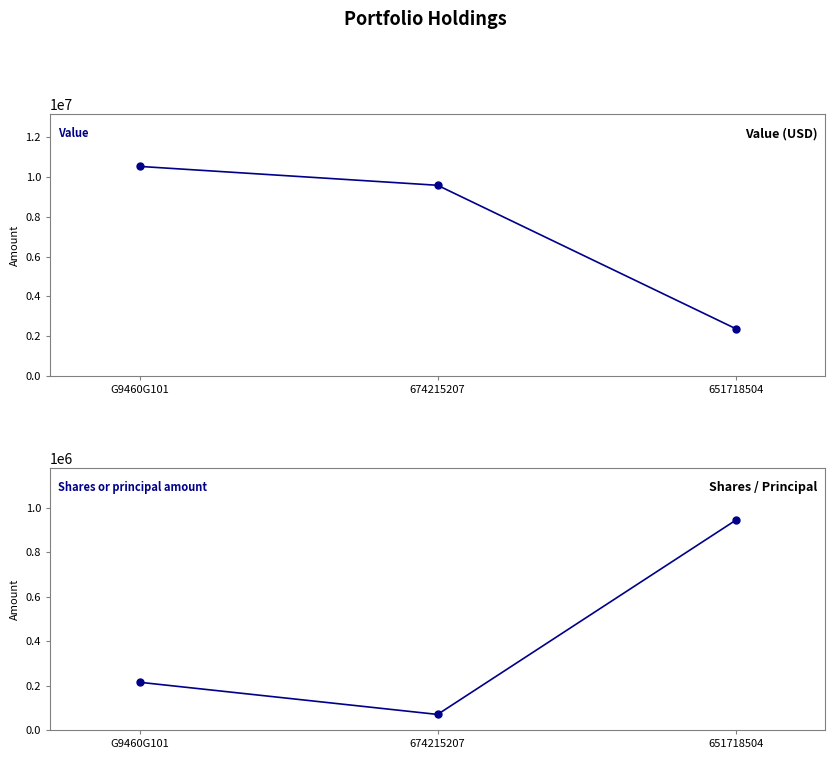

List the labels in order of Shares or principal amount value, largest first.

651718504, G9460G101, 674215207